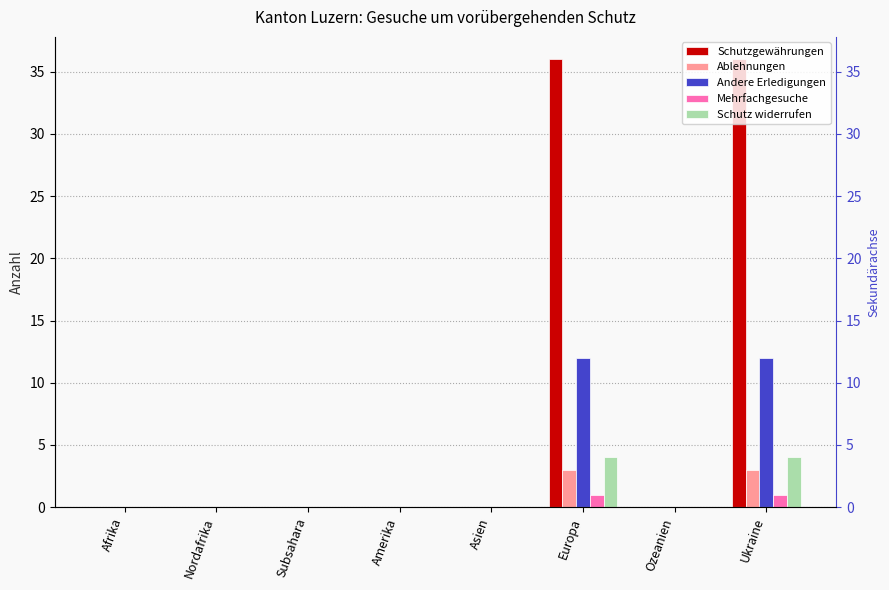

What are all the series names shown in the legend?

Schutzgewährungen, Ablehnungen, Andere Erledigungen, Mehrfachgesuche, Schutz widerrufen